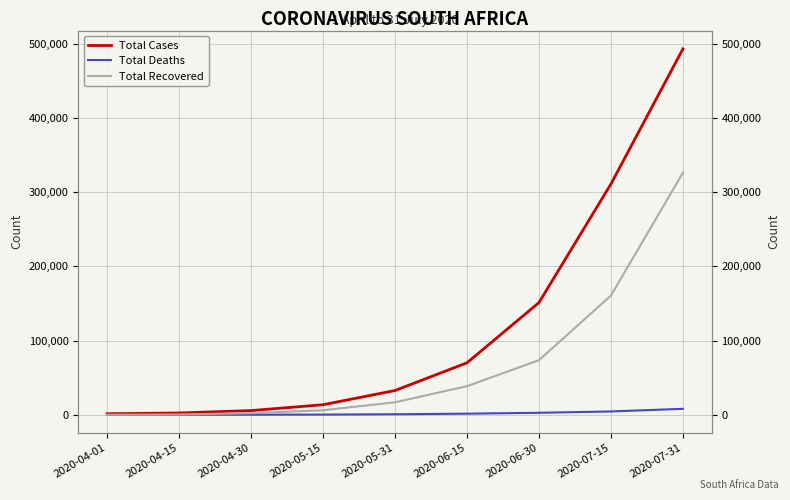

The value of Total Cases at 2020-05-31 is 46407. True or false?

False